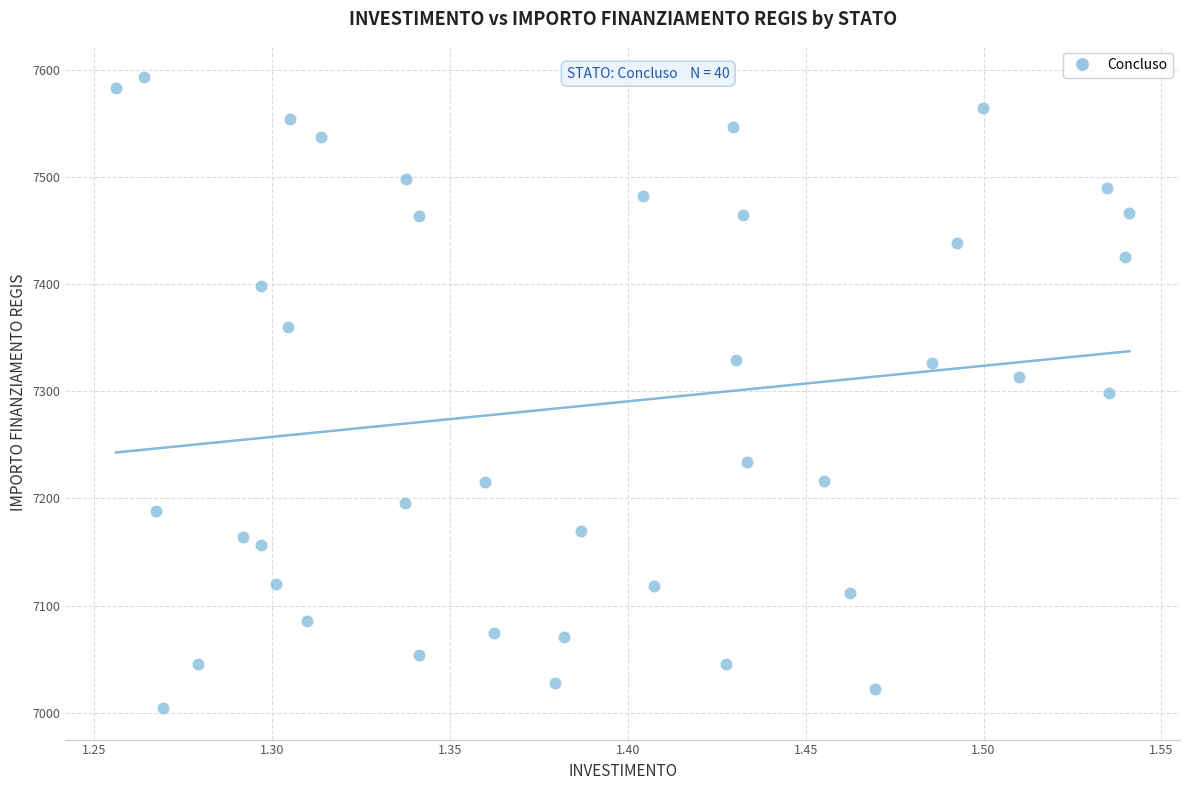

What is the range of Y values (max minus min)?

588.8